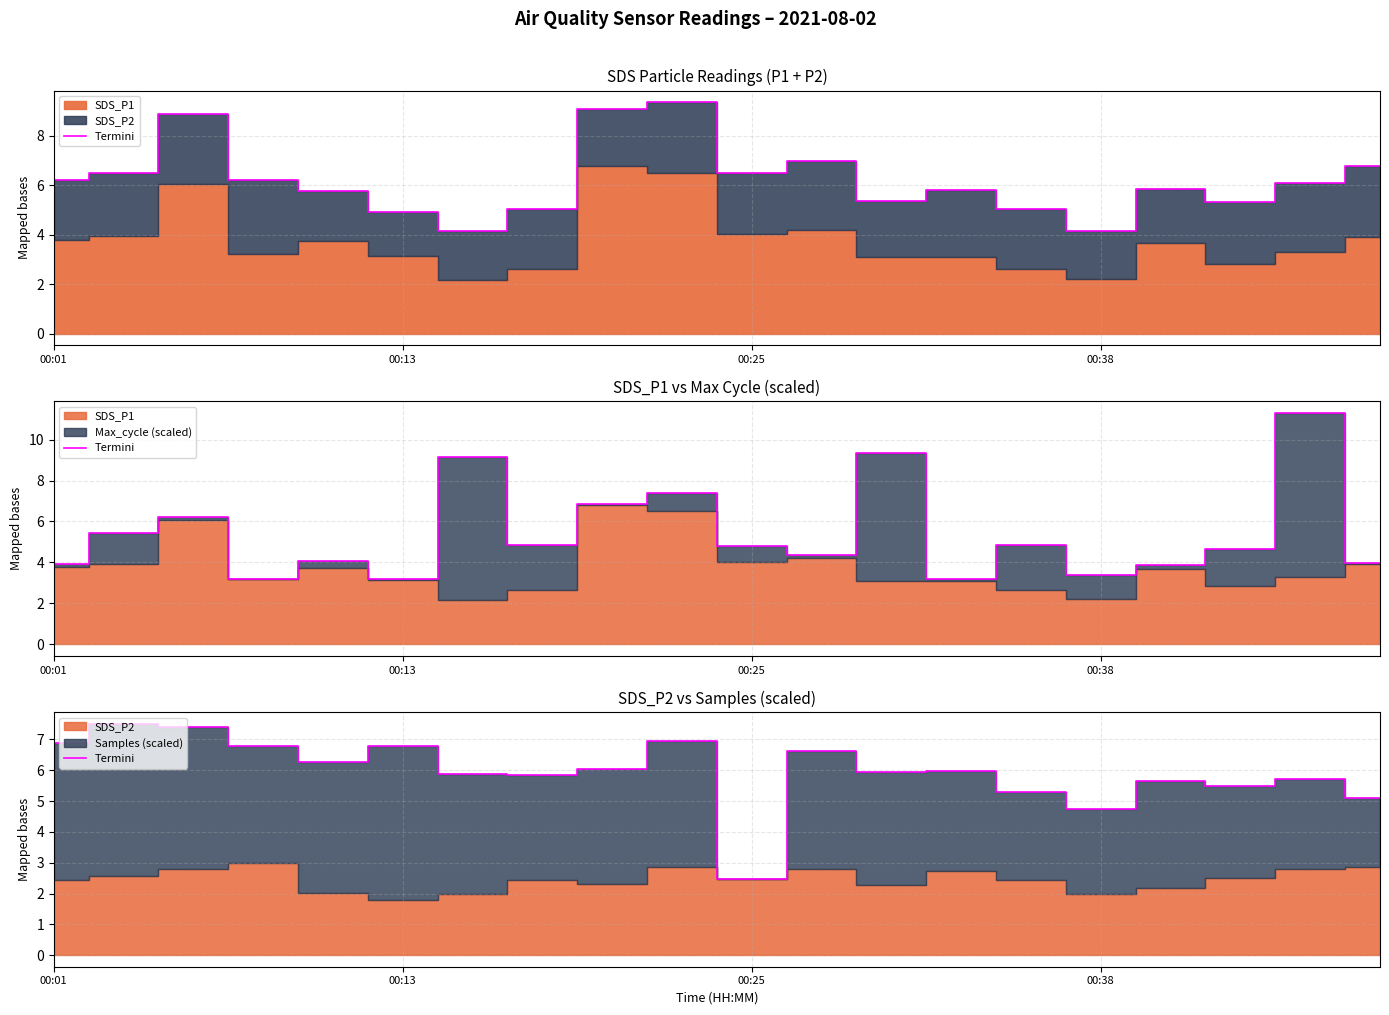

At which label is the value closest to 4?

00:38